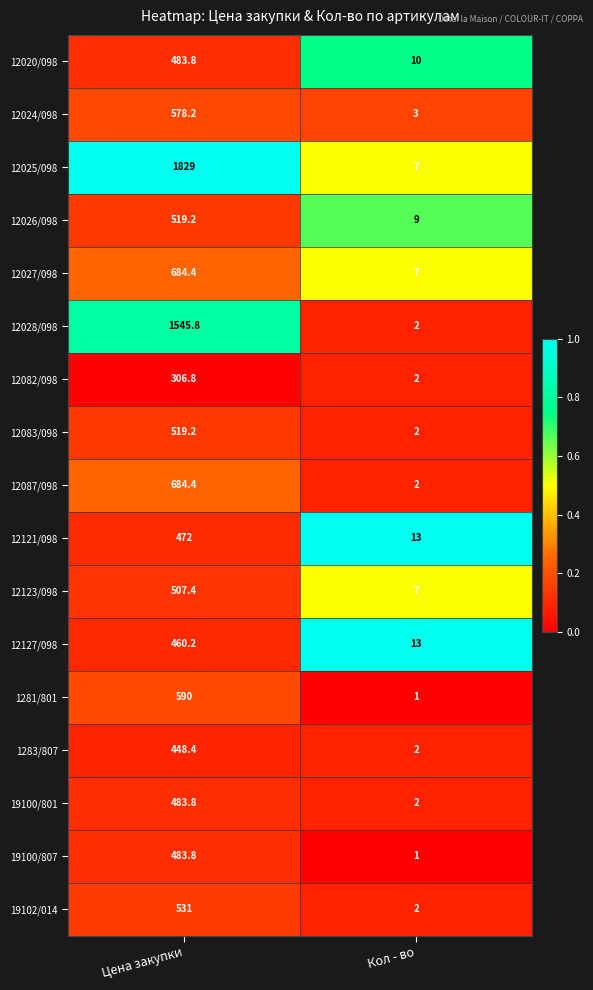

Rank the categories by 12024/098 value from lowest to highest.

Кол - во, Цена закупки